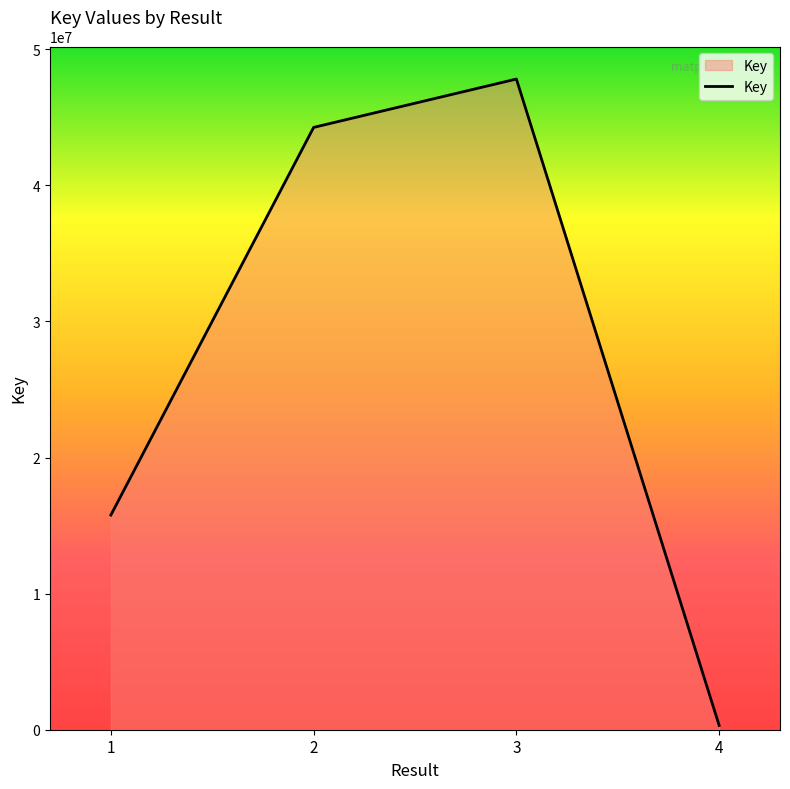

Between 1 and 4, which is larger?

1